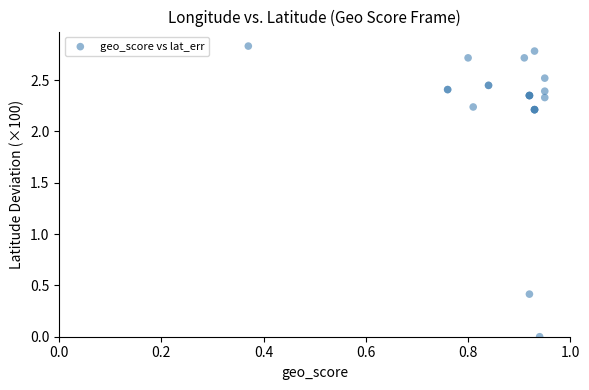

What Y value in the scatter plot is closest to 1?

0.4